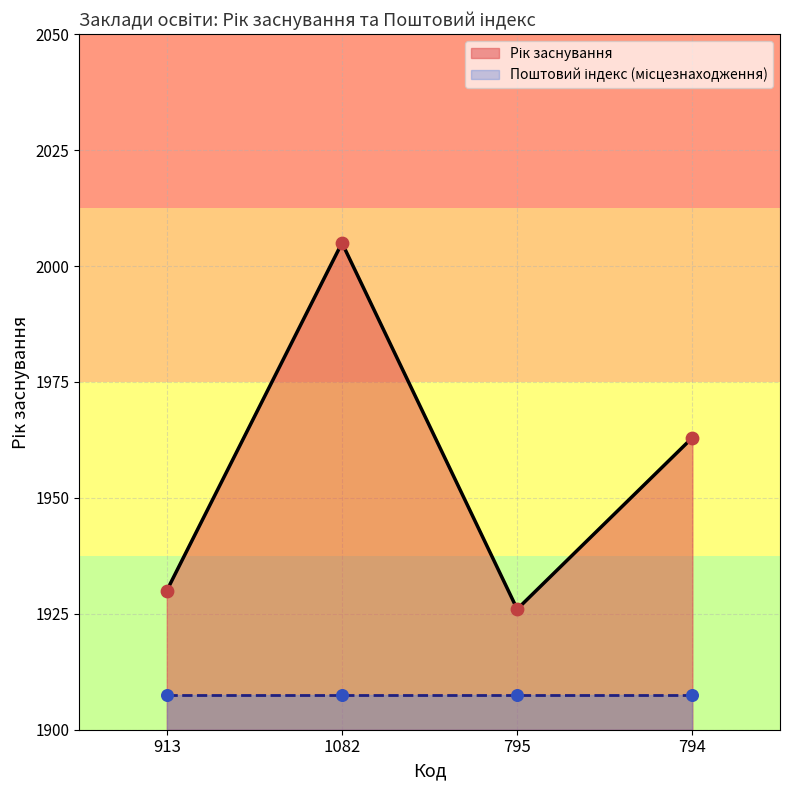

What is the change in value from 913 to 1082?

+75